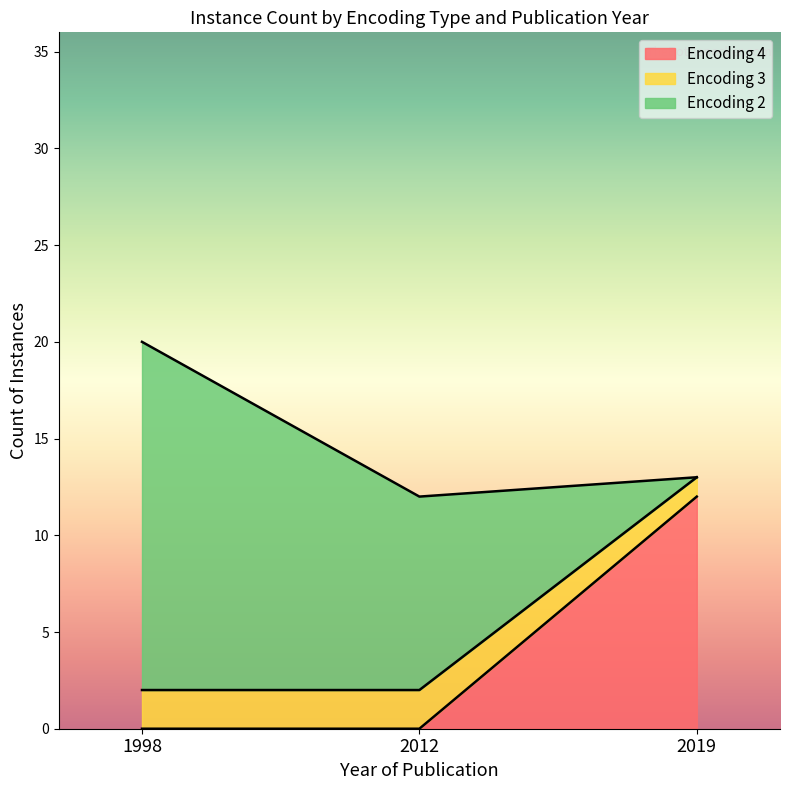

Which has a higher value, 2012 or 1998?

2012